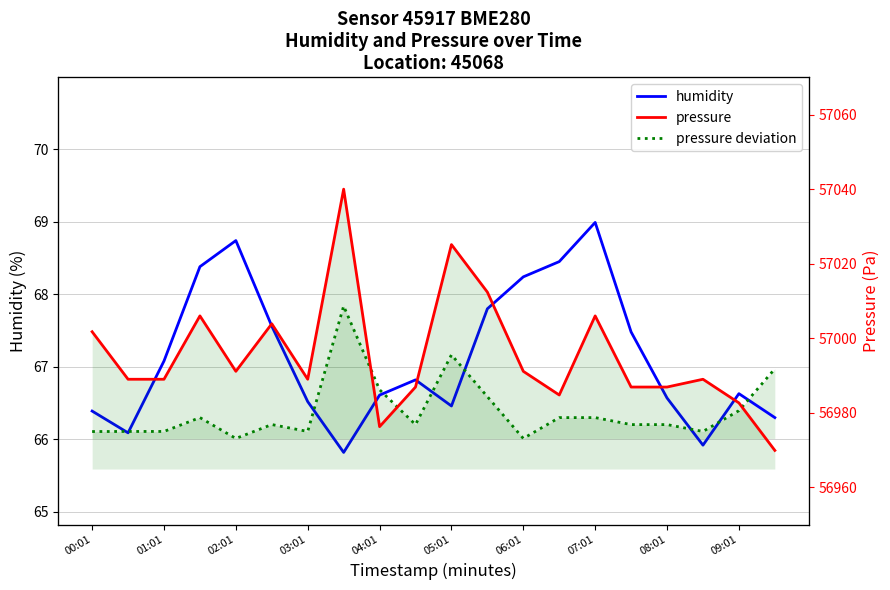

Read the humidity value at 05:01.

66.5